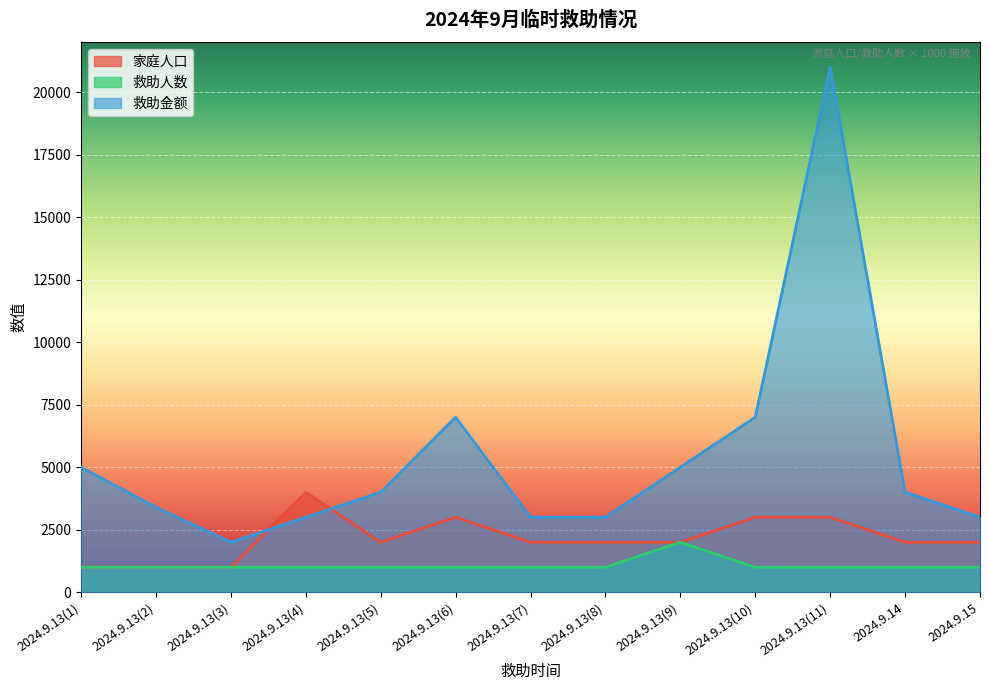

Is it true that 救助金额 equals 3000 at 2024.9.13(7)?

True